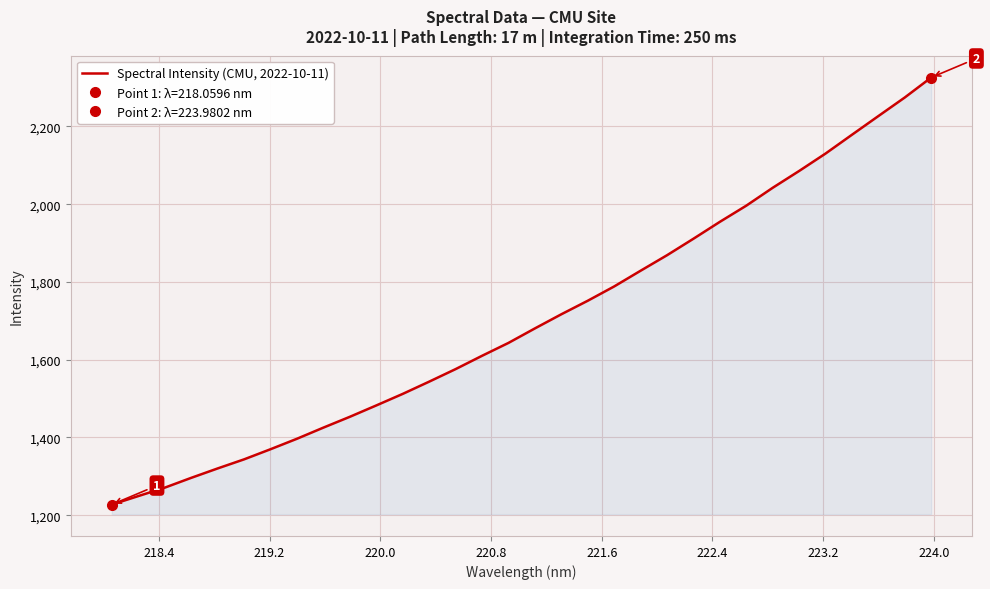

What position from the right is 218.4?

31